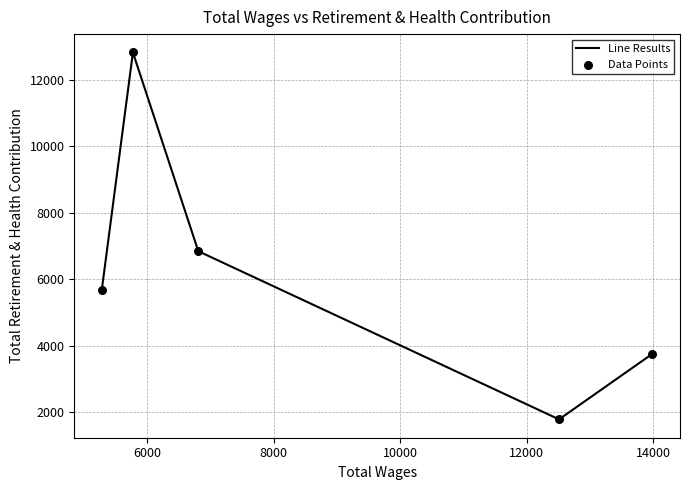

What is the average value?

6176